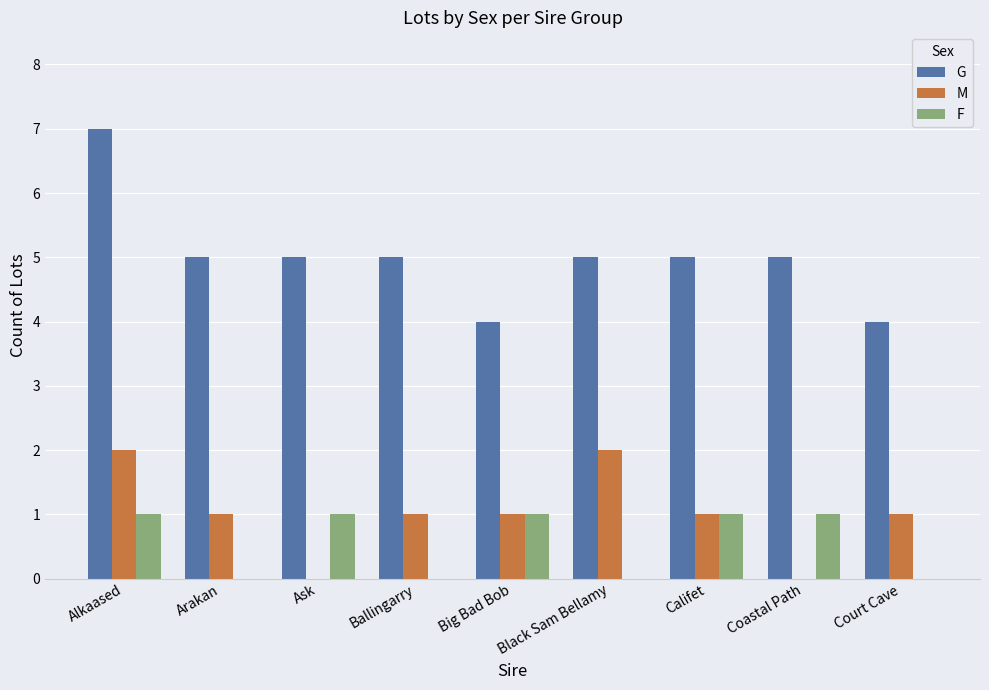

Which series has the largest total across all categories?

G